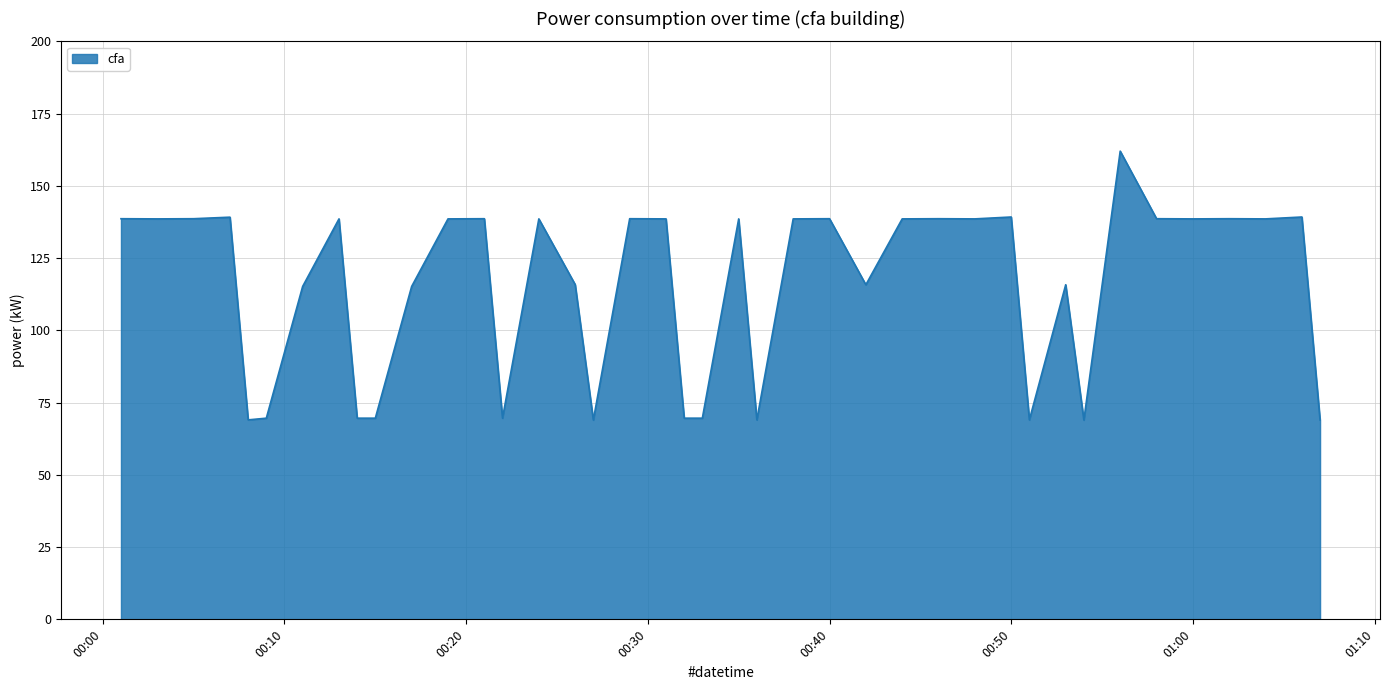

What is the average value?

115.6